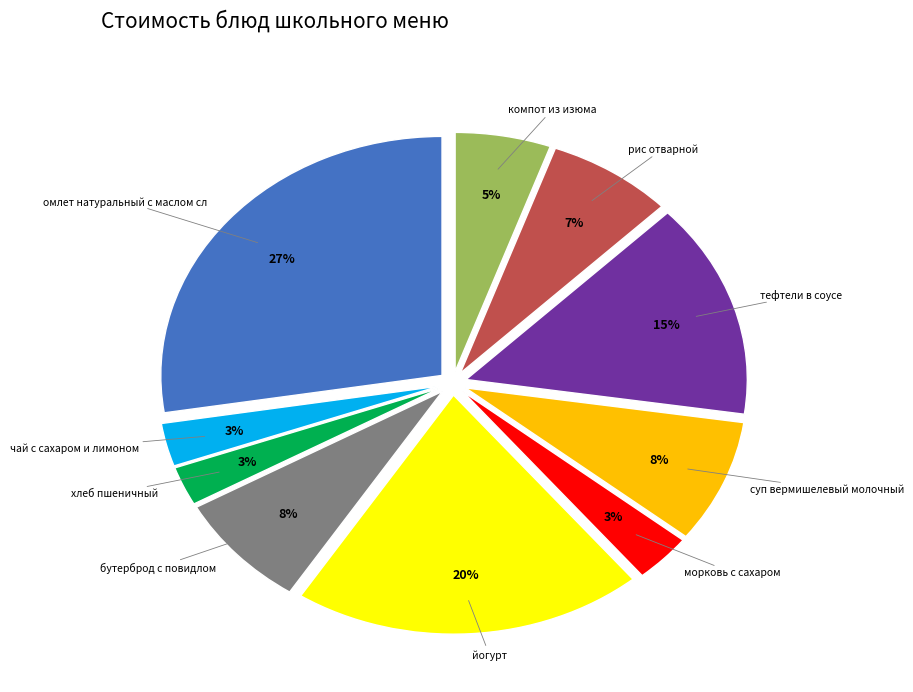

Is there any slice that represents more than half of the pie?

No